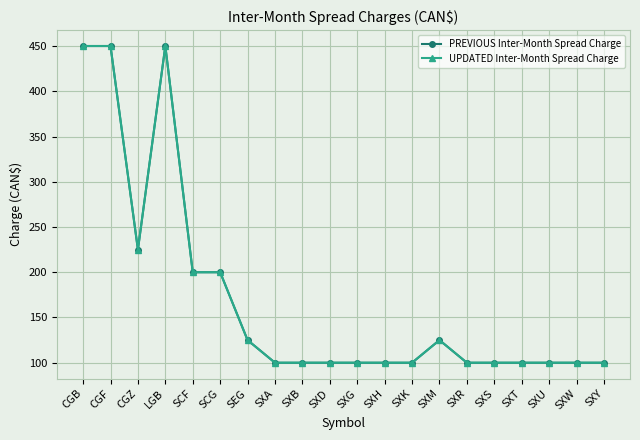

What position from the left is SXW?

19